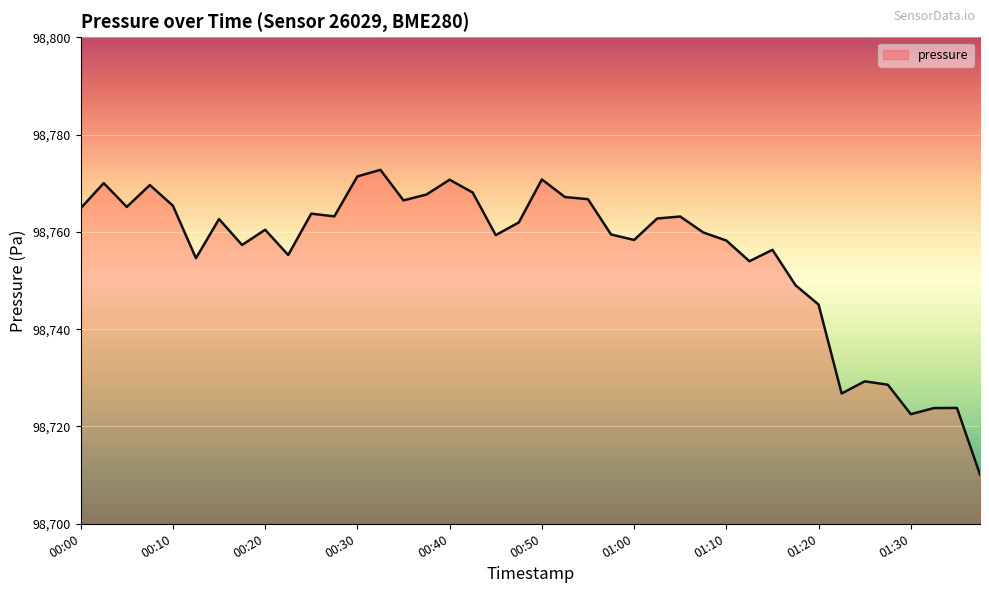

What is the maximum value shown in the chart?

98772.8